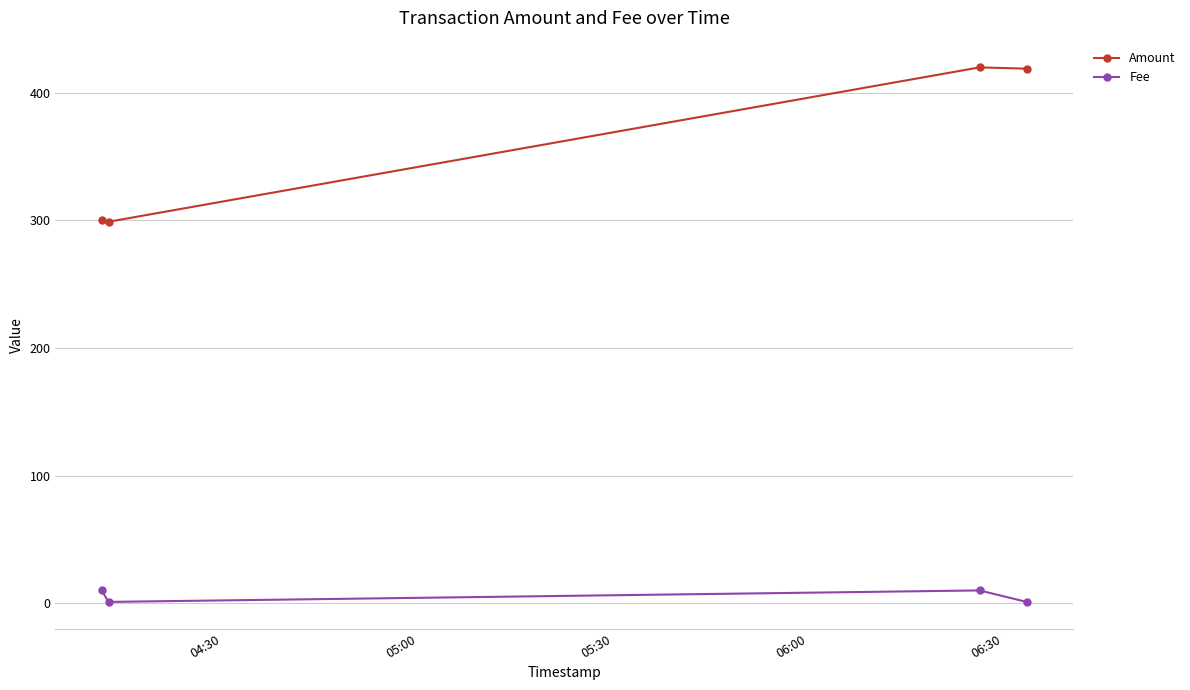

What is the maximum value for Fee?

10